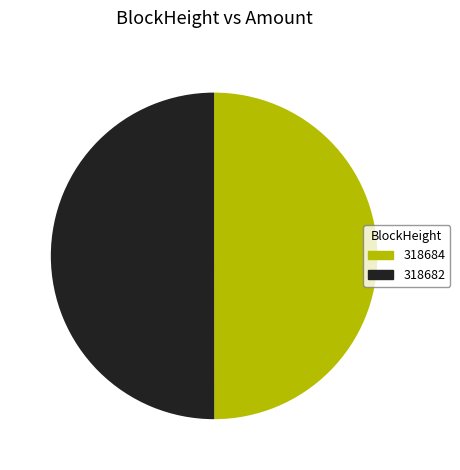

Combined, do 318682 and 318684 account for over 50%?

Yes